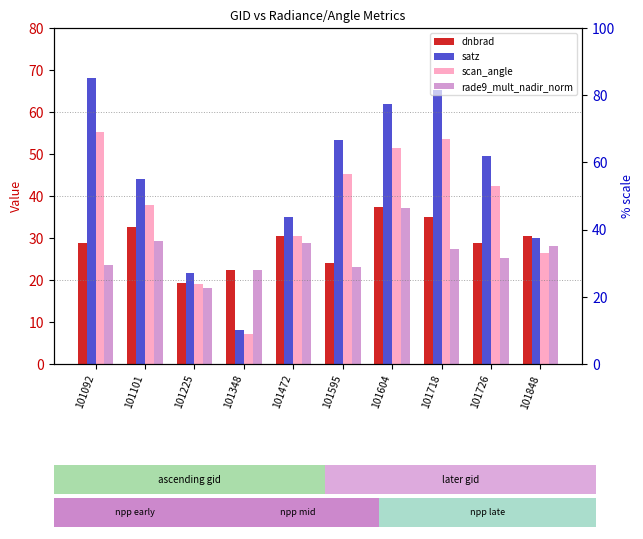

At which category is the sum across all series the highest?

101604